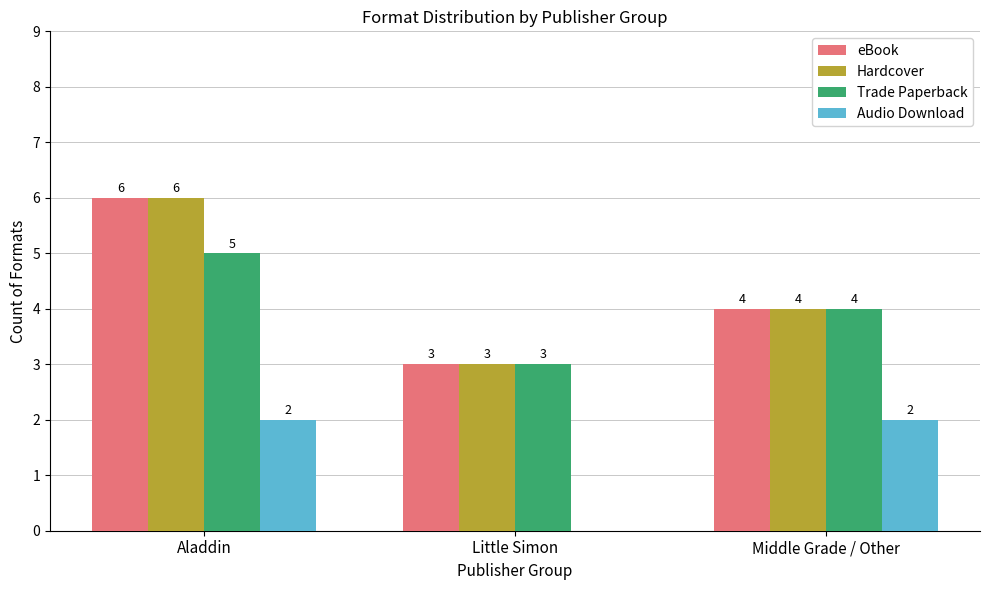

What is the difference between the eBook values at Middle Grade / Other and Little Simon?

1